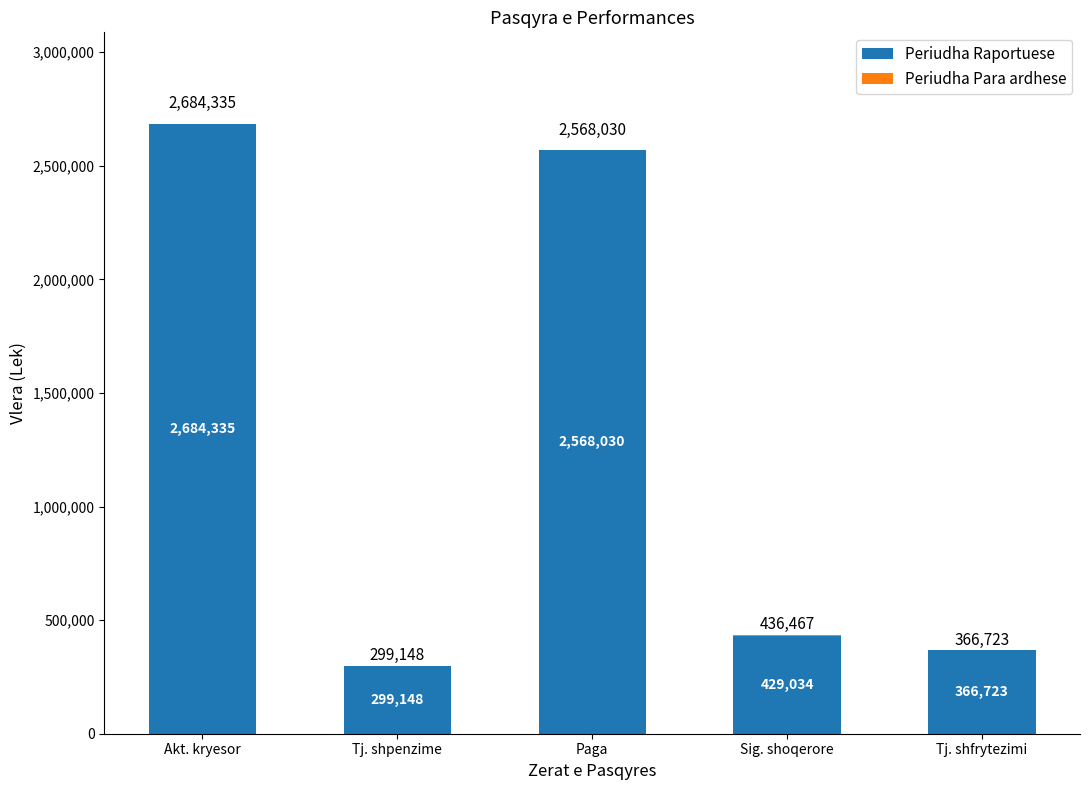

The Periudha Raportuese series shows 2684335 at Akt. kryesor. True or false?

True